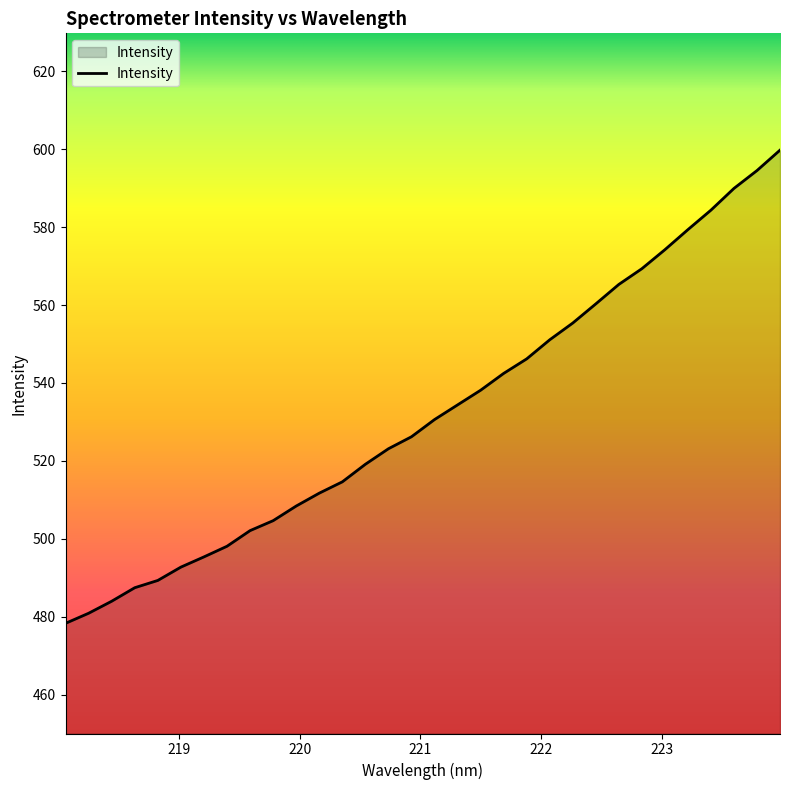

What is the minimum value shown in the chart?

478.3